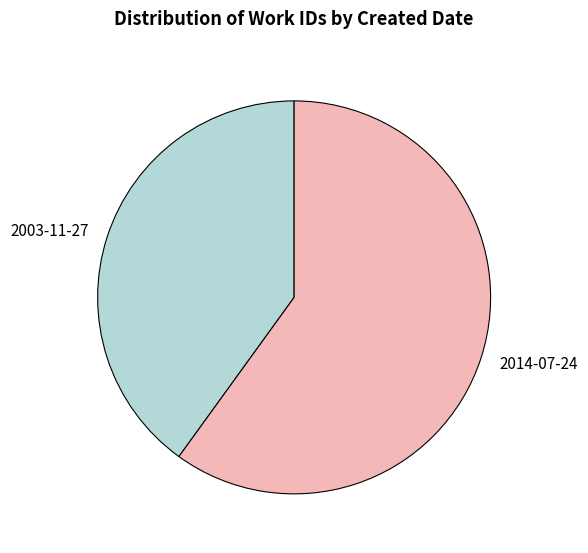

The 2003-11-27 slice represents 53% of the pie. True or false?

False